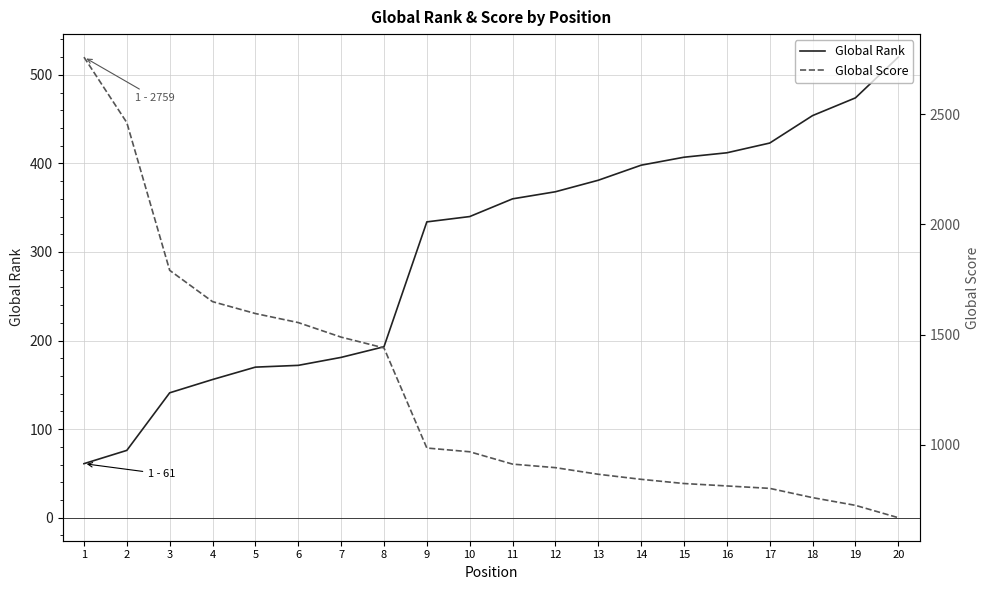

True or false: Global Score has a value of 1792 at 3.

True